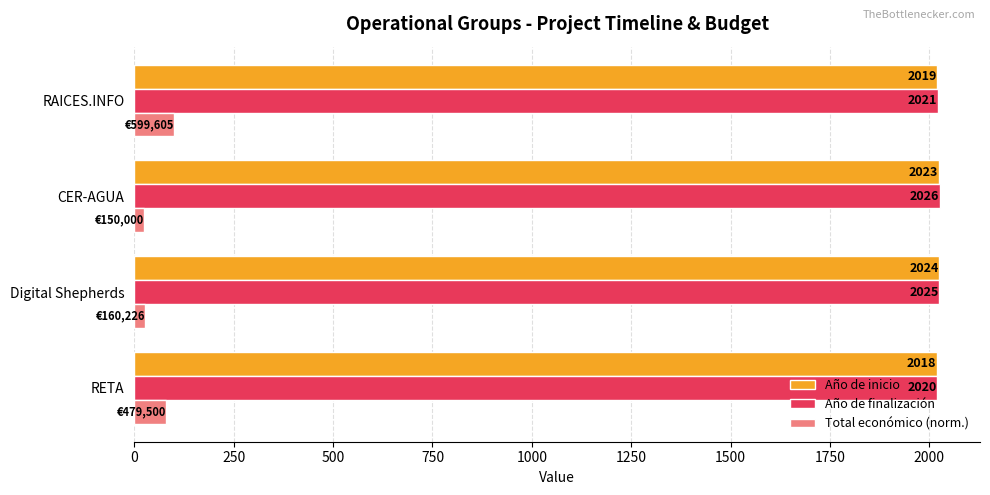

What are all the series names shown in the legend?

Año de inicio, Año de finalización, Total económico (norm.)